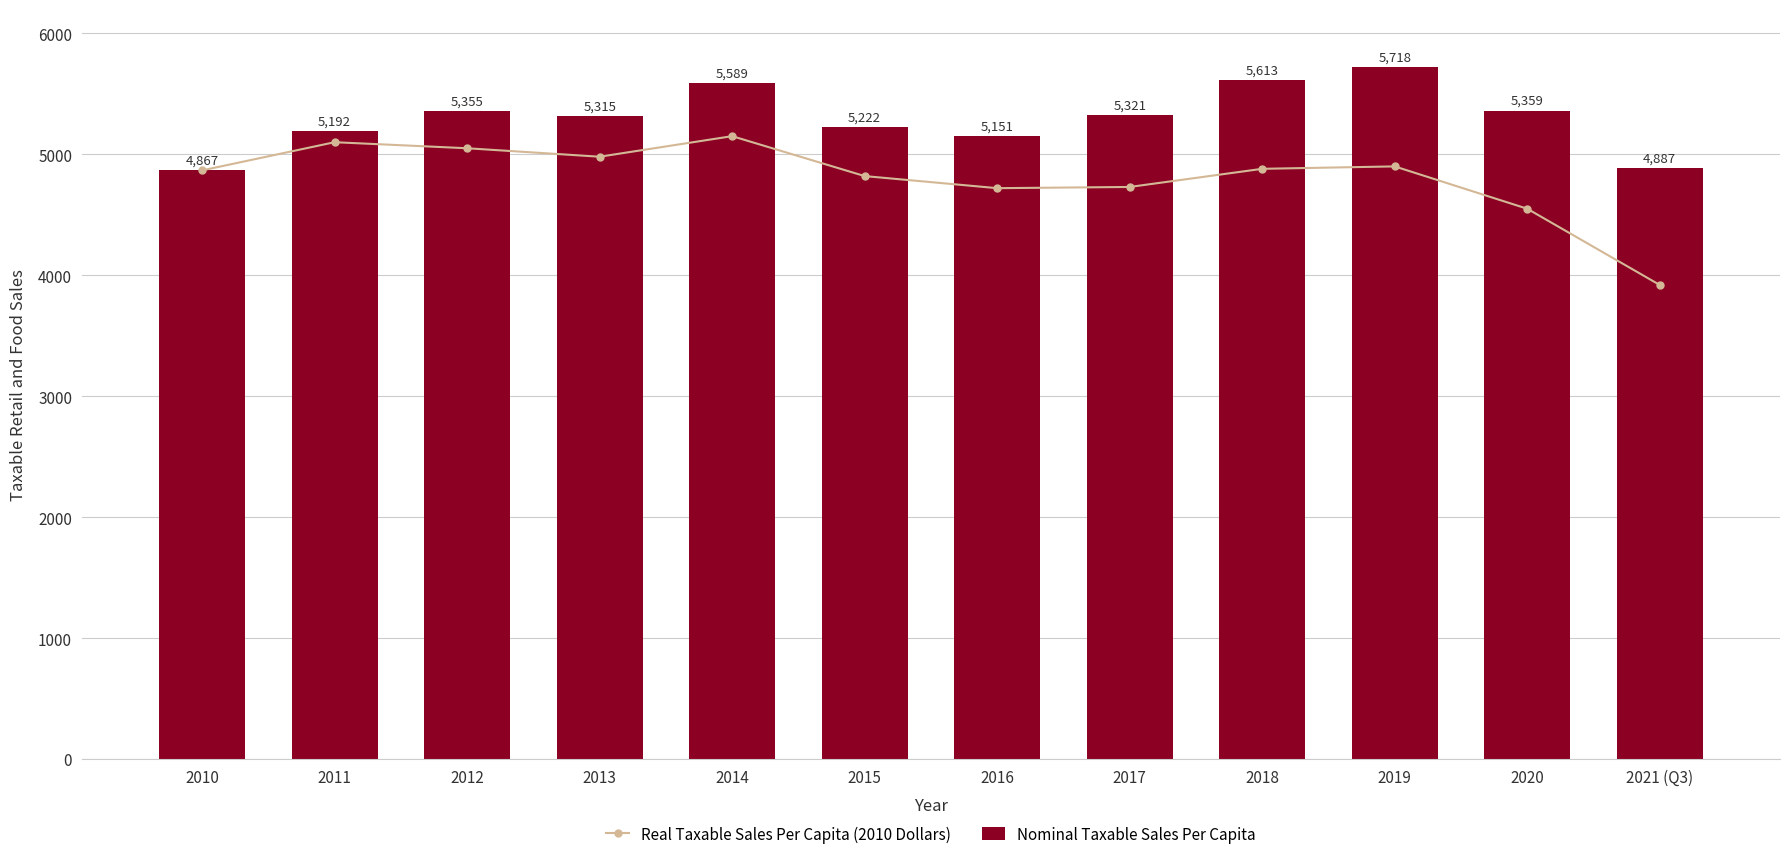

How many values in the Real Taxable Sales Per Capita (2010 Dollars) series exceed 4880?

5